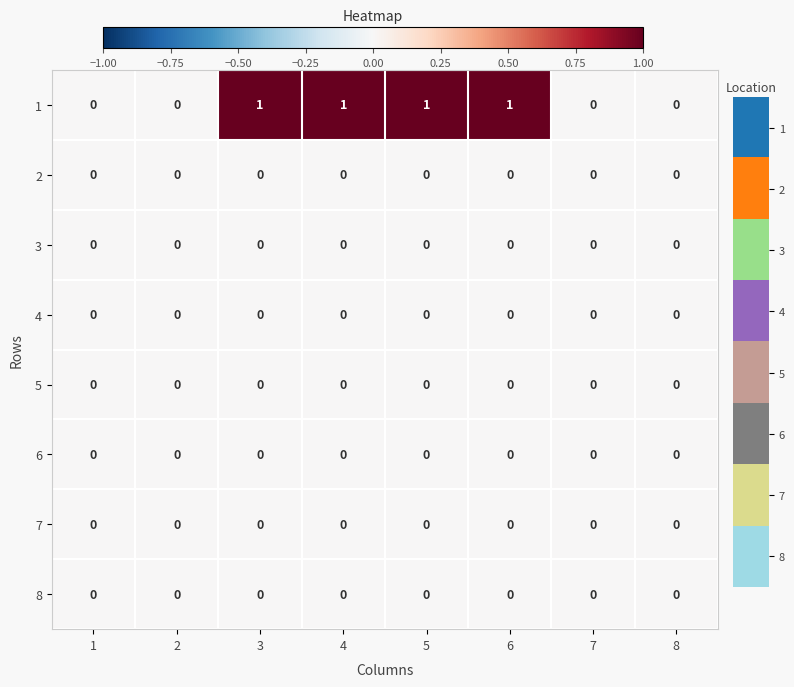

Which series has the widest spread of values?

1